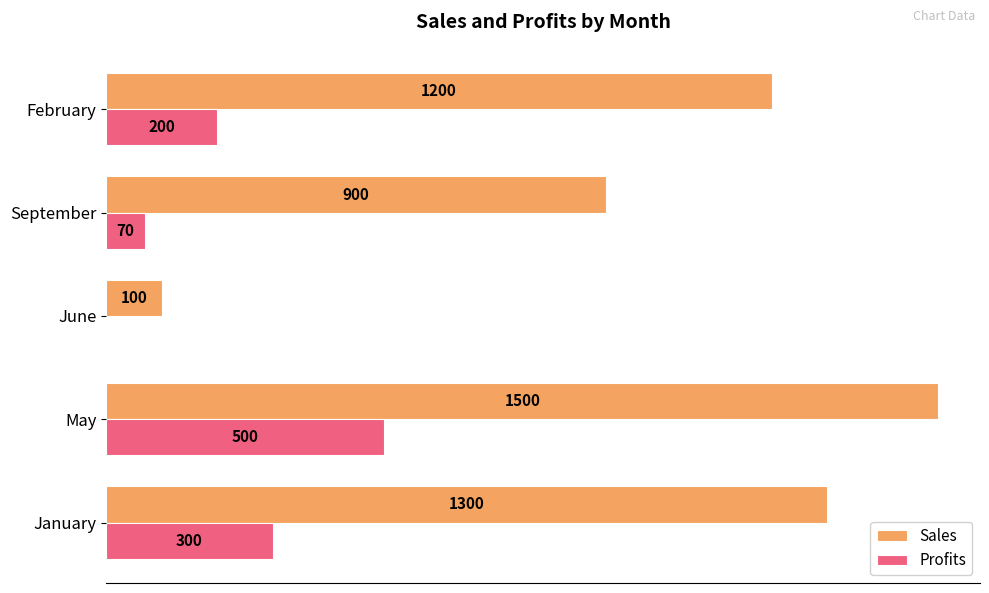

At which category is the sum across all series the highest?

May